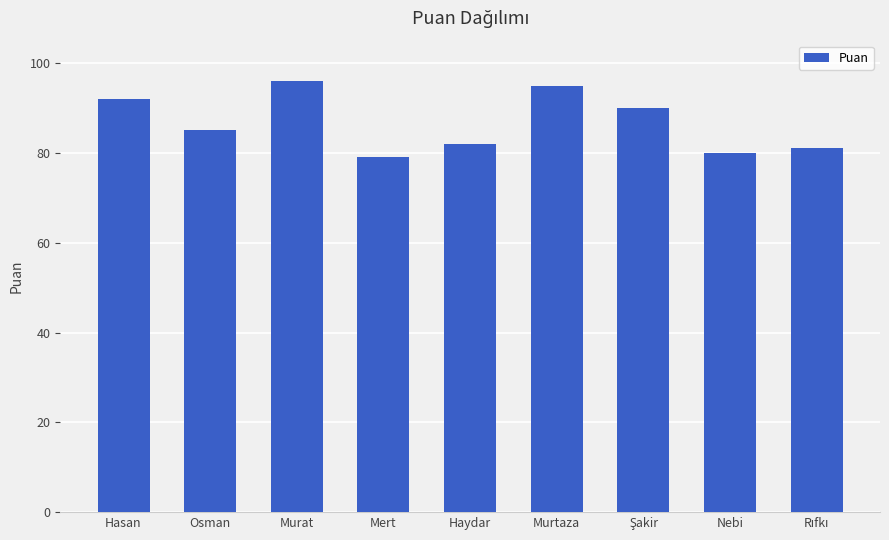

What is the sum of the values at Osman and Nebi?

165